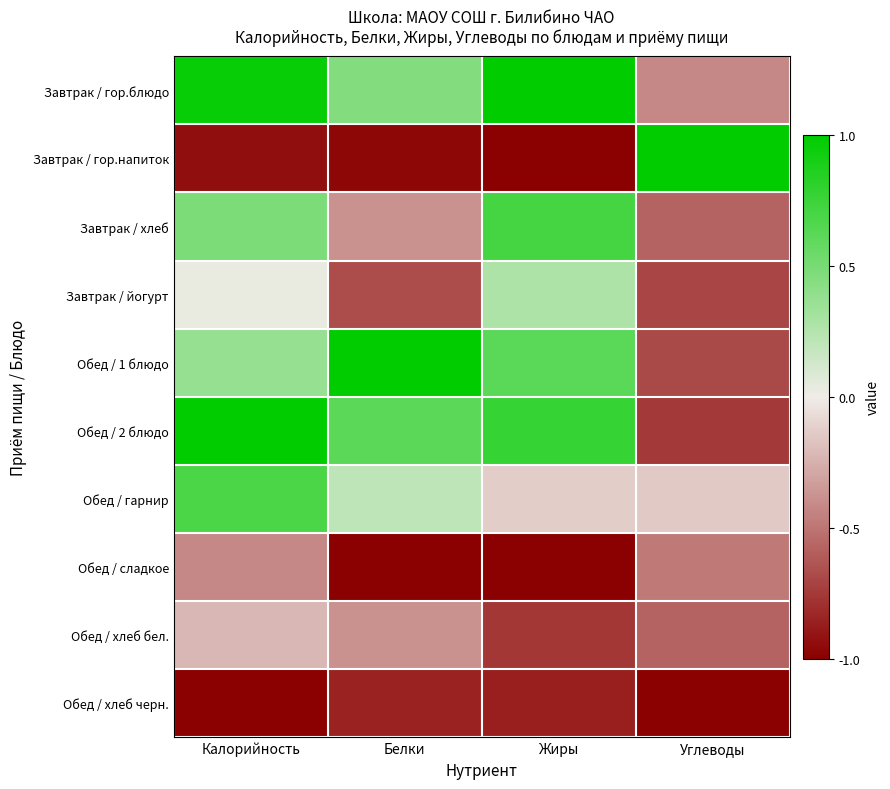

Which has a higher value, Жиры or Белки?

Жиры